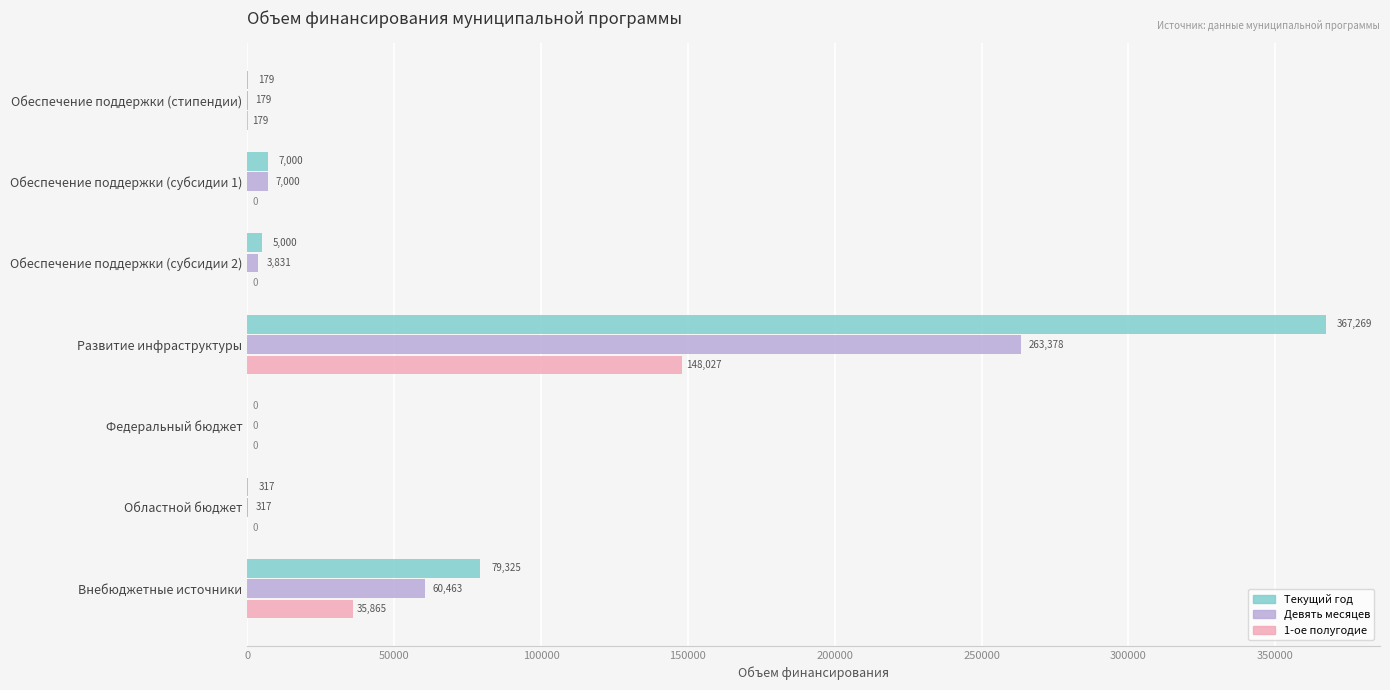

Is the value of Текущий год at Развитие инфраструктуры greater than the value of Девять месяцев at Развитие инфраструктуры?

Yes